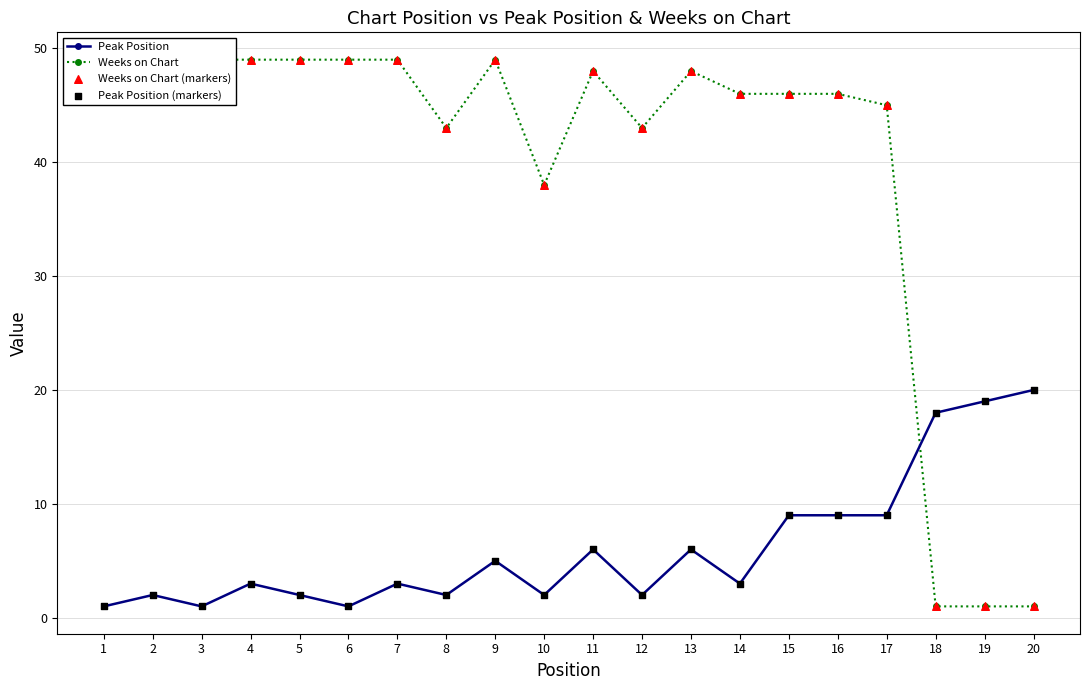

Which series contains the lowest Y value?

Peak Position